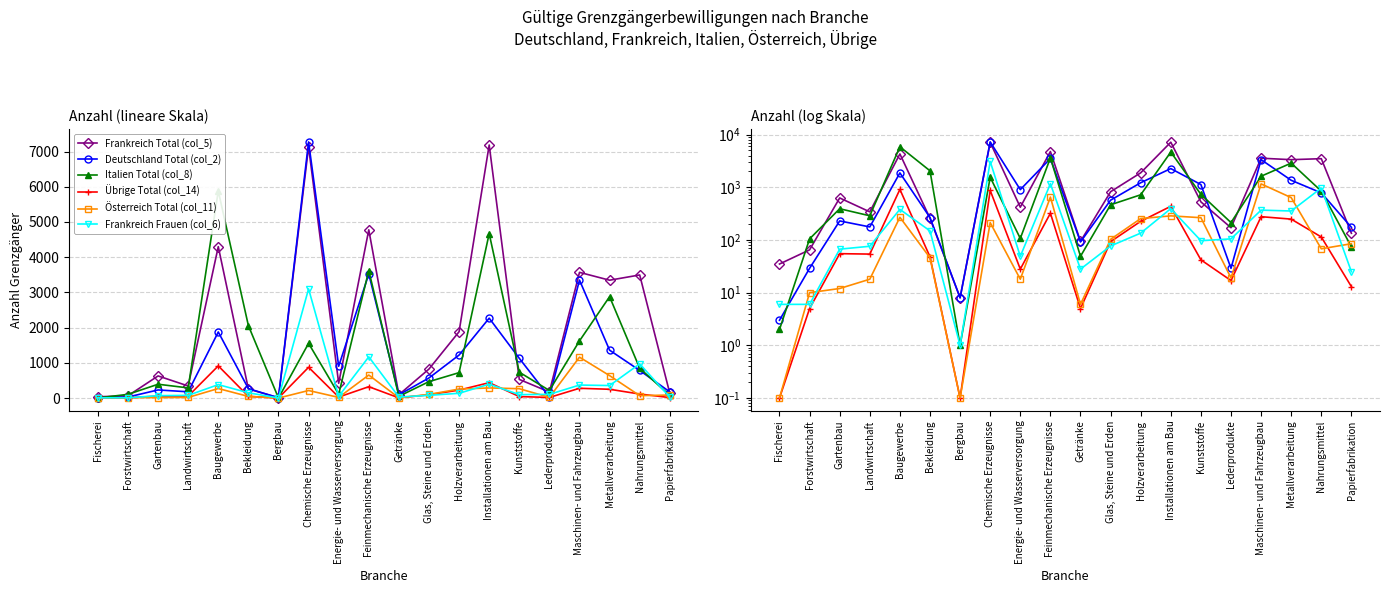

In Österreich Total (col_11), how many points are higher than both neighbors (excluding endpoints)?

5